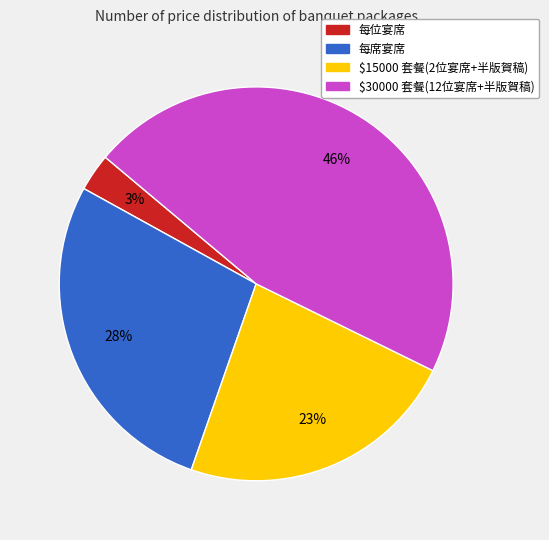

Does any single category account for the majority?

No